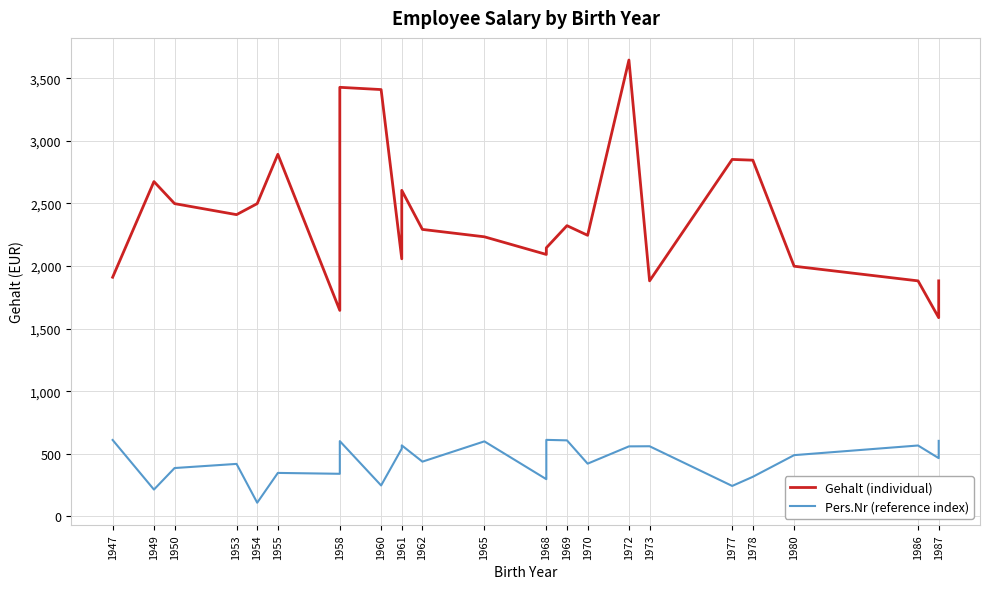

Which has a higher value, 1965 or 1973?

1965